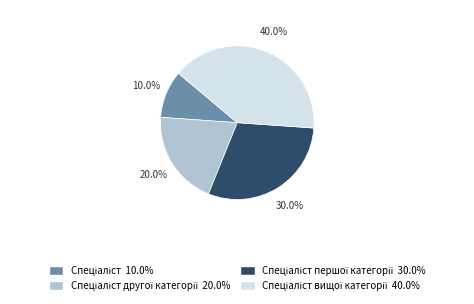

Does any single category account for the majority?

No